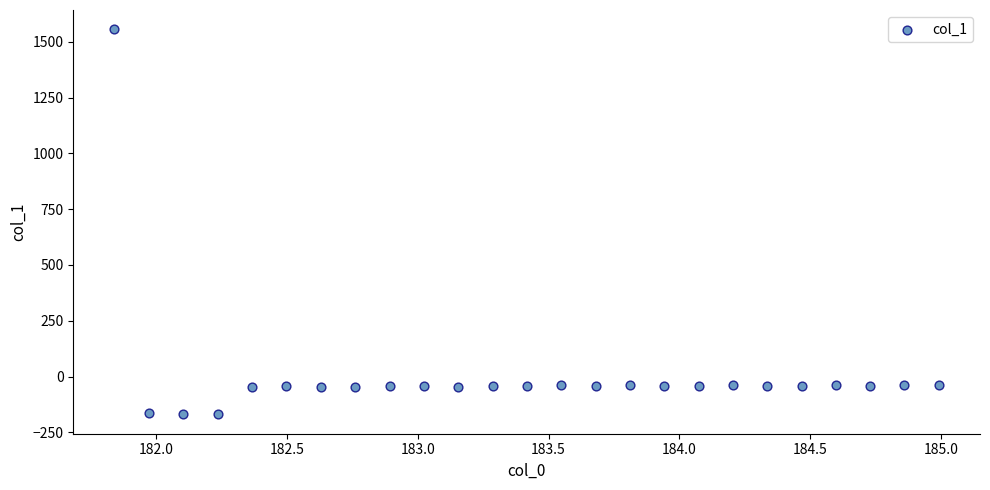

What is the range of X values (max minus min)?

3.1